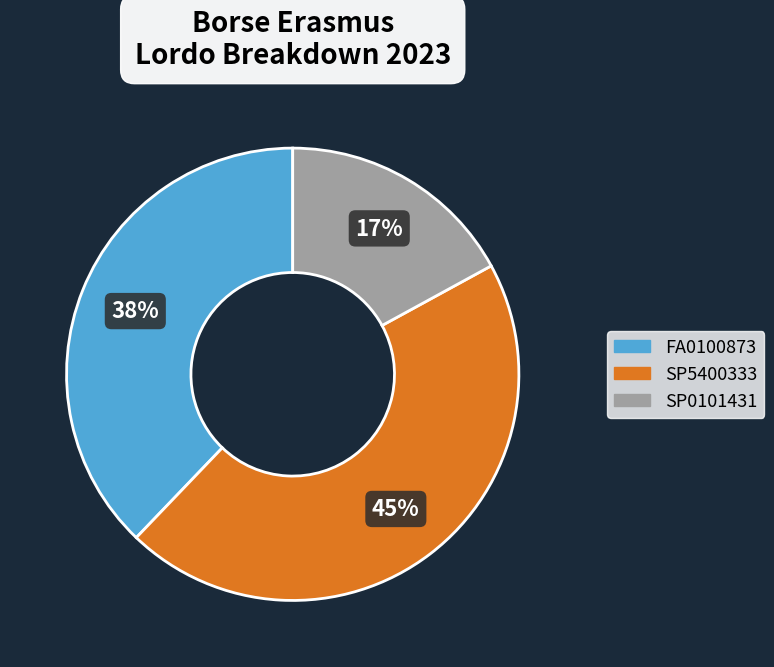

What percentage is the FA0100873 slice, to the nearest percent?

38%